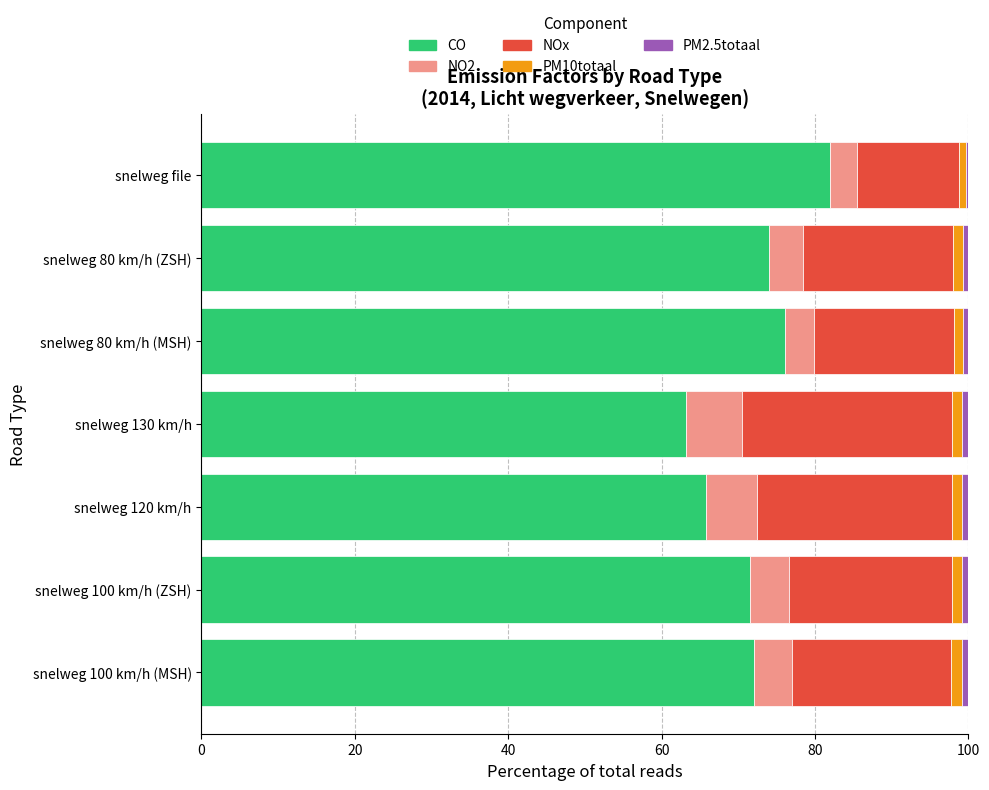

What is the difference between the maximum and minimum values in the CO series?

18.8